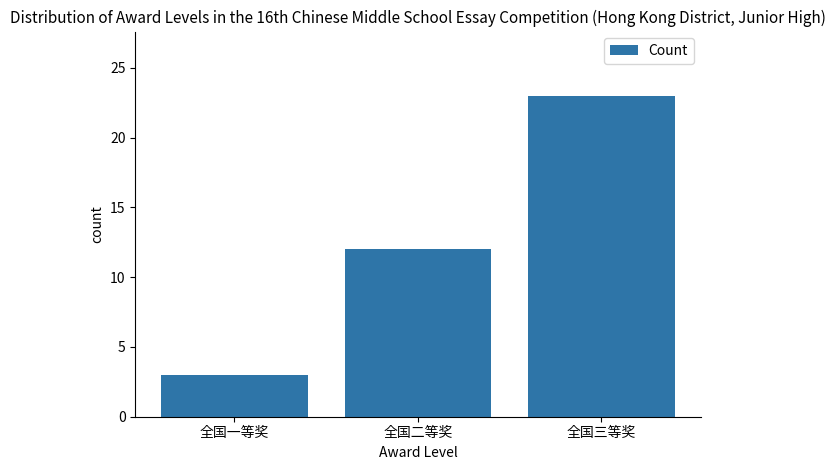

List the labels in order of value, smallest first.

全国一等奖, 全国二等奖, 全国三等奖